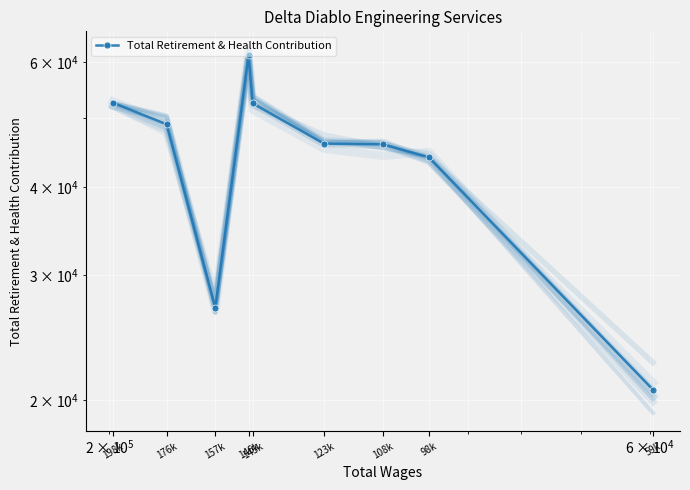

Reading right to left, list all the values displayed in this chart.

59k=20686	98k=44023	108k=45929	123k=46026	145k=52467	146k=61415	157k=26983	176k=49008	198k=52583